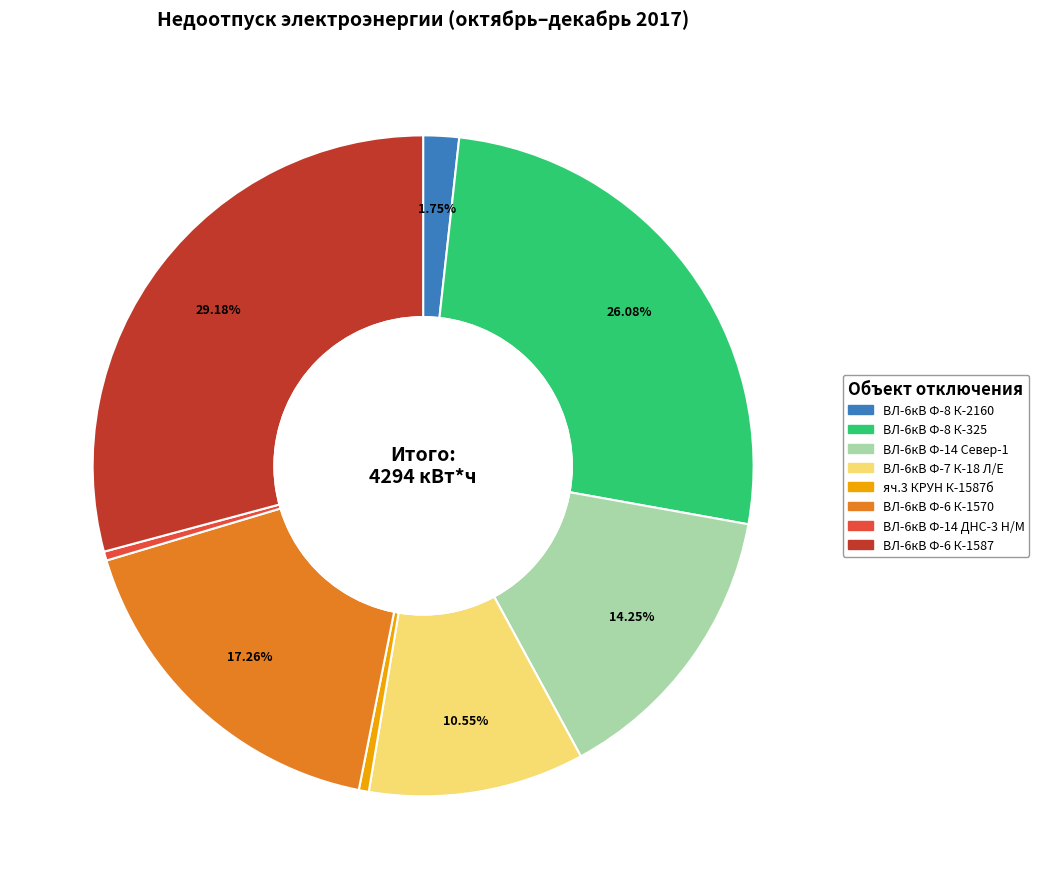

Is there a majority slice in this chart?

No